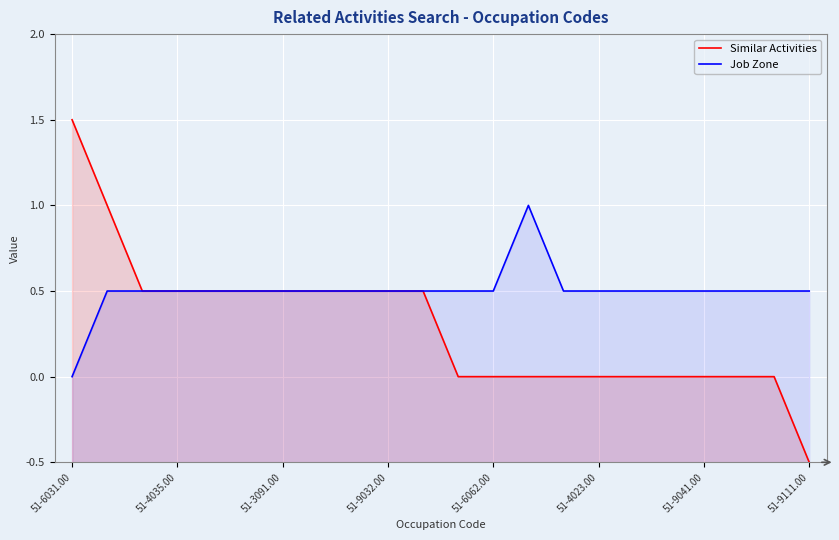

What are all the series names shown in the legend?

Similar Activities, Job Zone